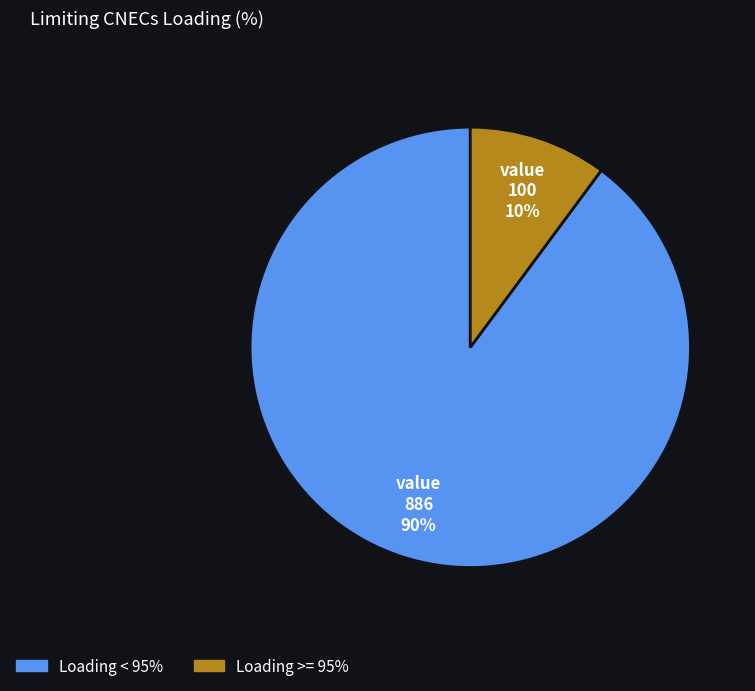

To the nearest percent, what is the average slice percentage?

50%